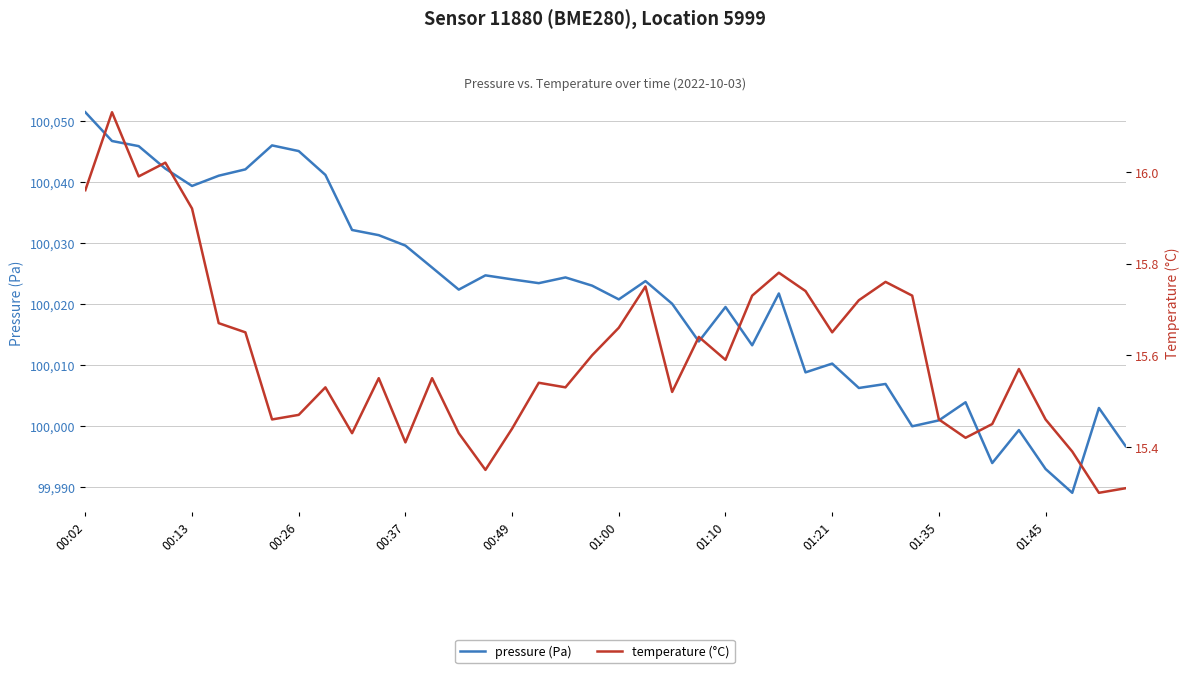

What is the label of the 1st point from the left?

00:02